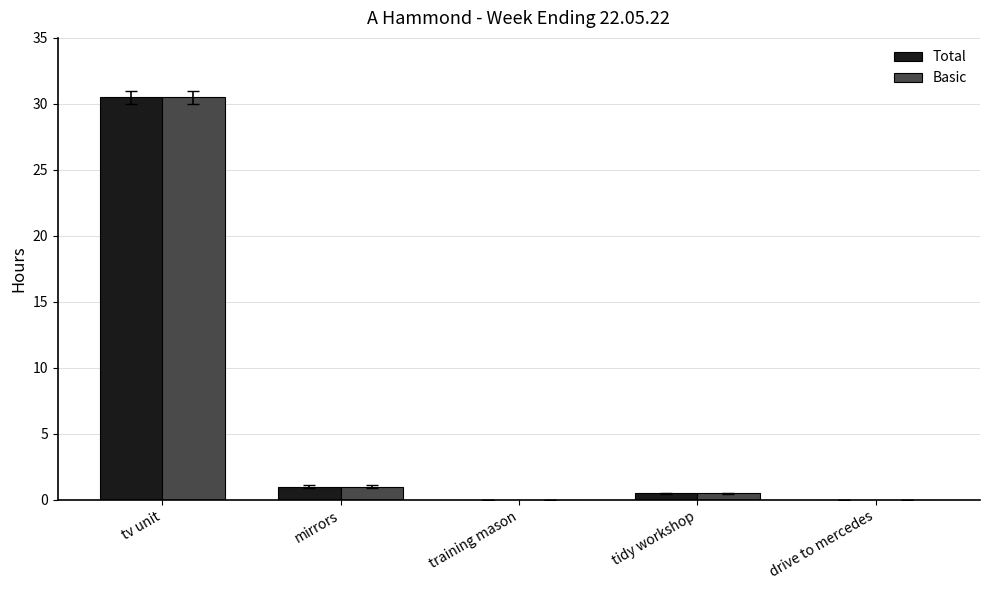

Reading left to right, extract all data points from this chart.

Total: 30.5	1.0	0.0	0.5	0.0
Basic: 30.5	1.0	0.0	0.5	0.0